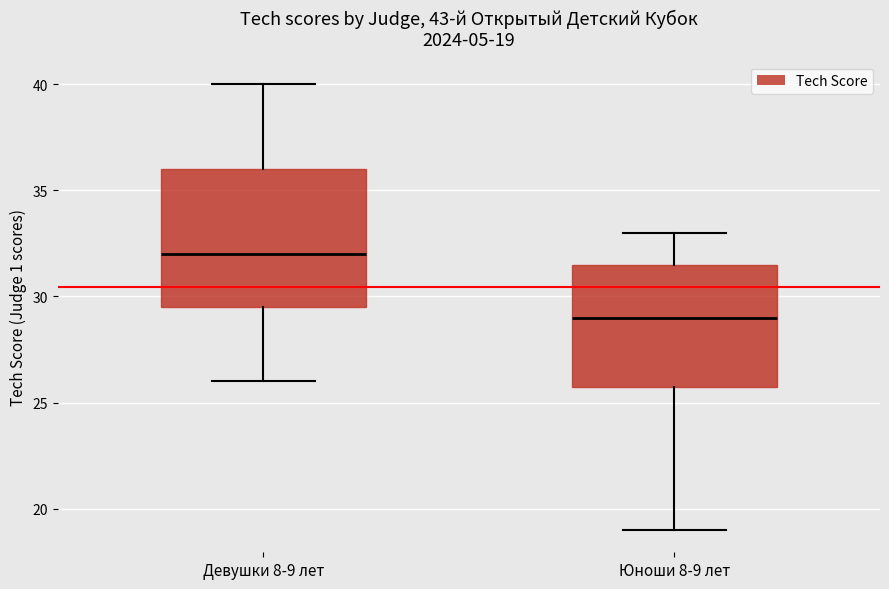

Comparing the boxes themselves (not the whiskers), which one is the tallest?

Девушки 8-9 лет